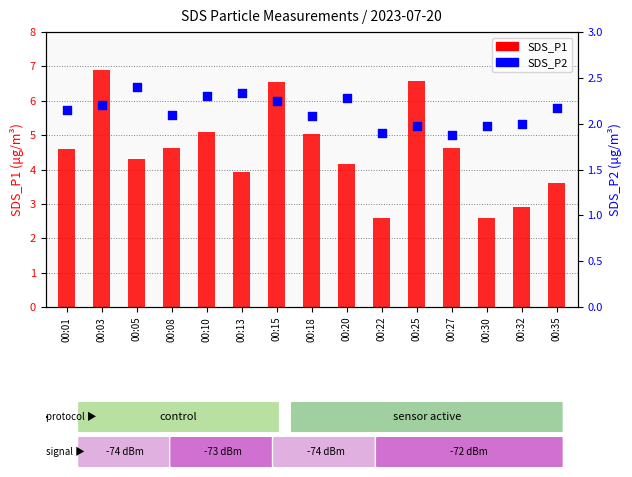

Which series has the widest spread of Y values?

SDS_P1